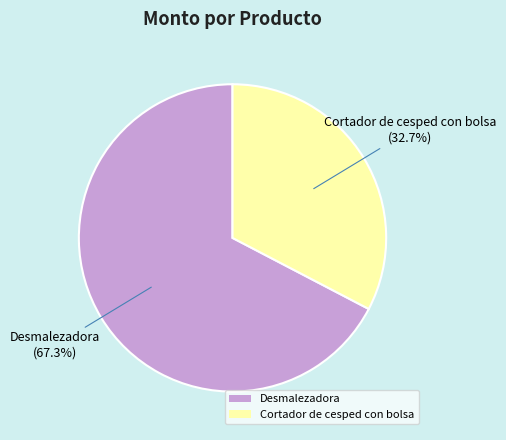

Does any single category account for the majority?

Yes